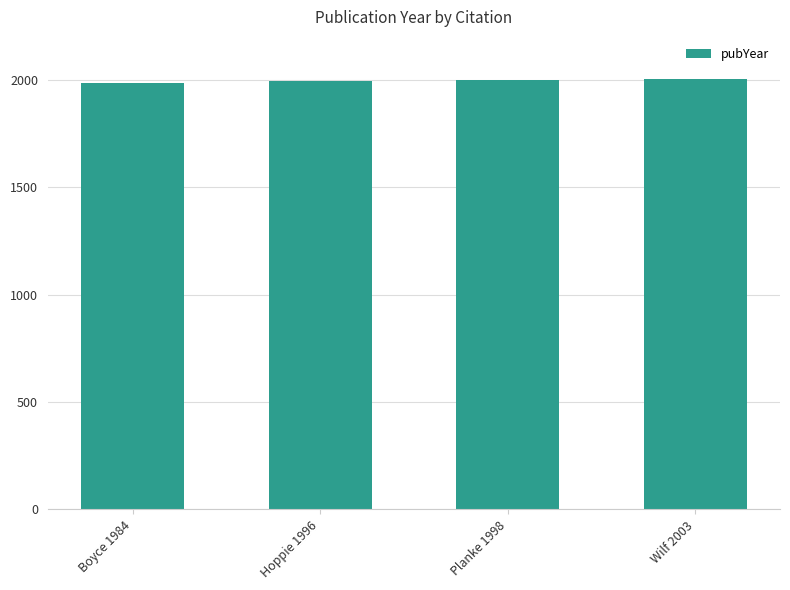

What is the value of the 1st bar from the left?

1984